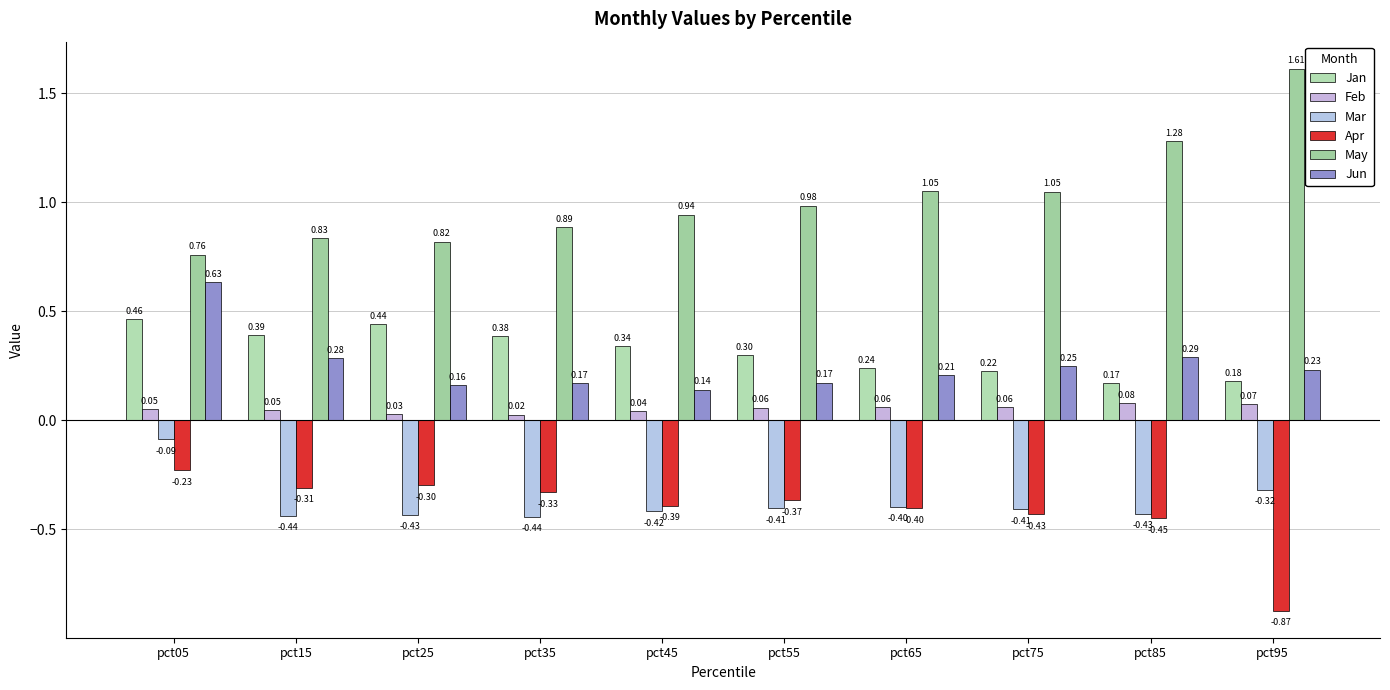

At which label does Feb reach its minimum?

pct35